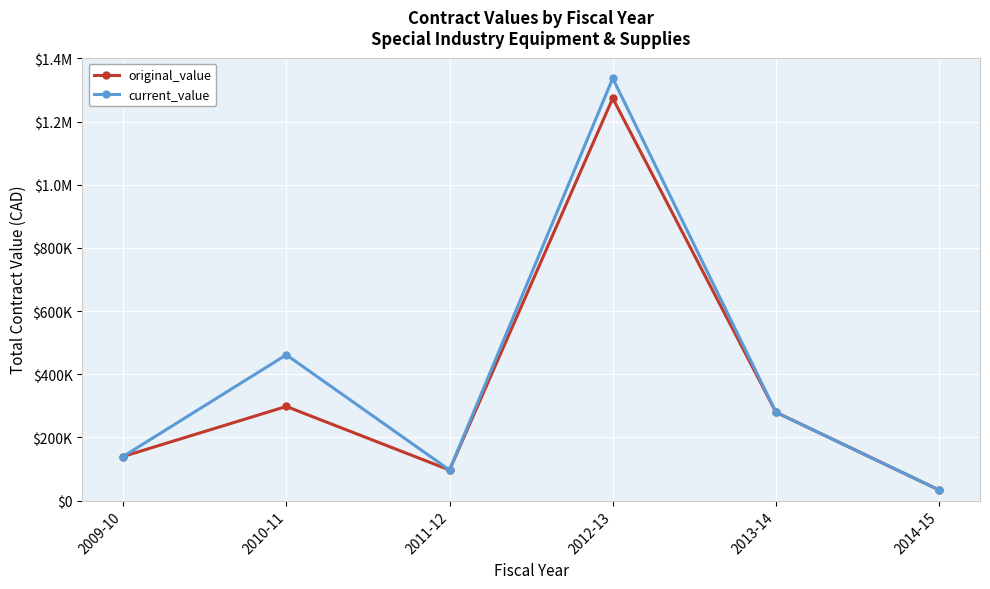

What are all the series names shown in the legend?

original_value, current_value